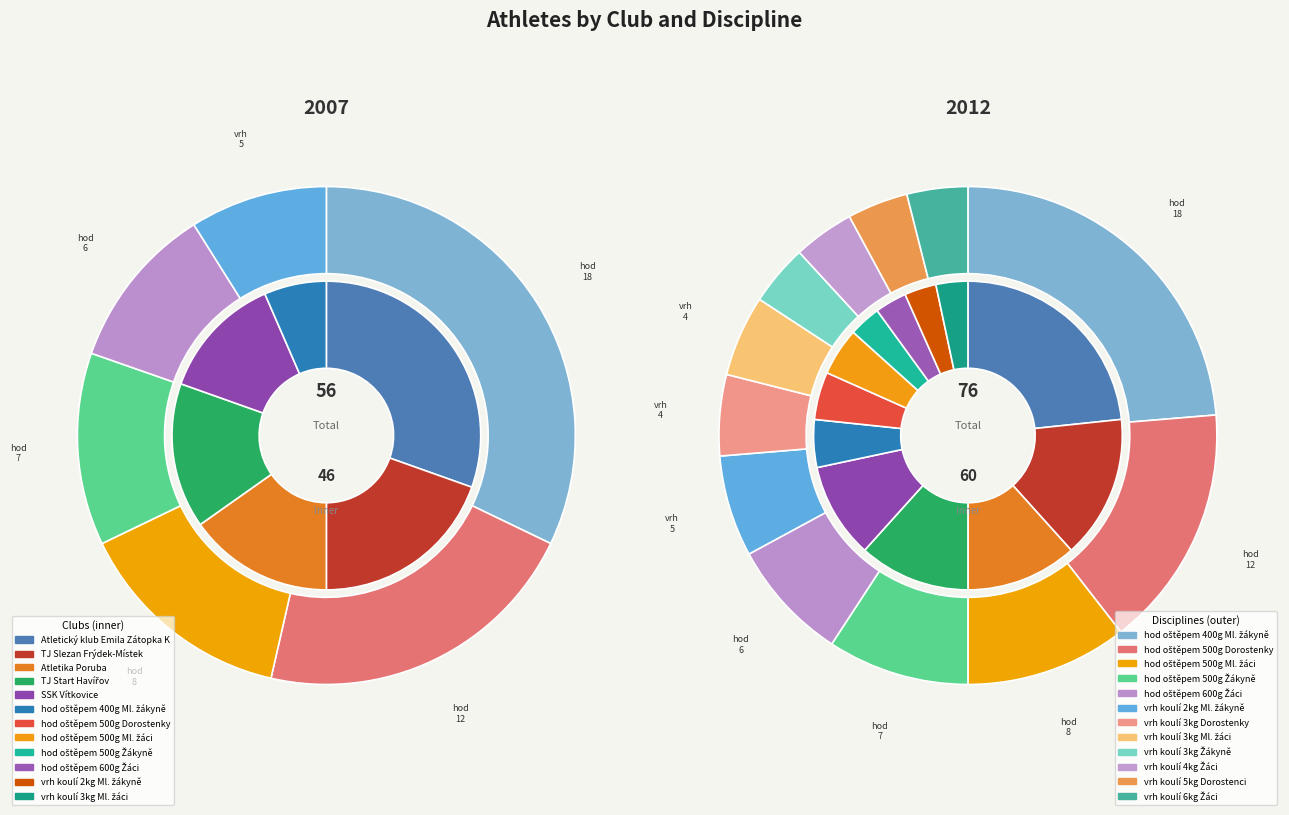

Is there a majority slice in this chart?

No